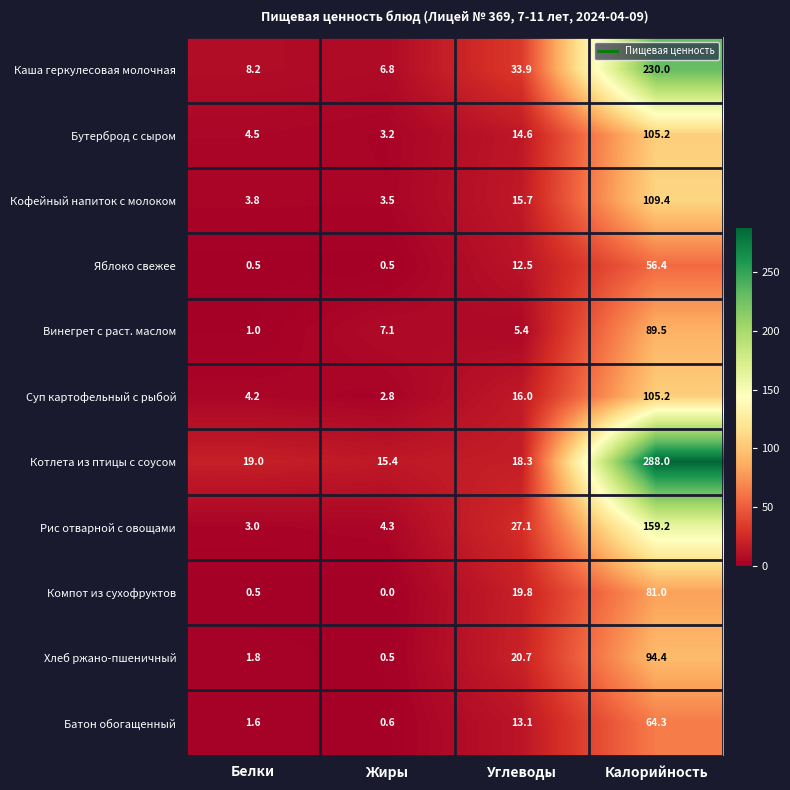

Between Жиры and Калорийность, which series saw the biggest shift?

Котлета из птицы с соусом